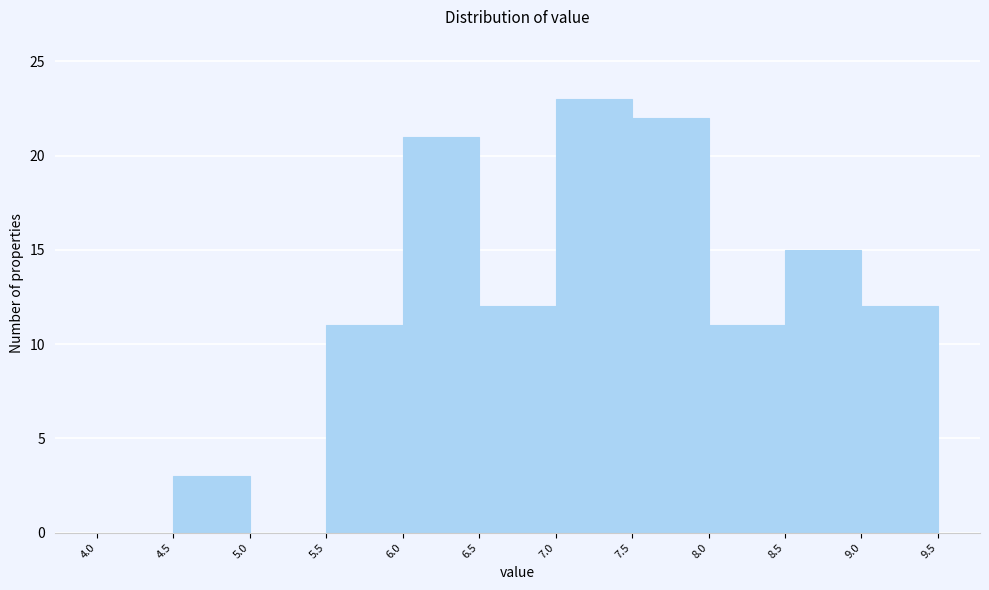

Reading left to right, list every bar in this chart as the range it spans on the x-axis followed by its height. The values are not printed on the chart, so give them approximately, as read against the axis.

4.0 to 4.5: 0
4.5 to 5.0: 3
5.0 to 5.5: 0
5.5 to 6.0: 11
6.0 to 6.5: 21
6.5 to 7.0: 12
7.0 to 7.5: 23
7.5 to 8.0: 22
8.0 to 8.5: 11
8.5 to 9.0: 15
9.0 to 9.5: 12